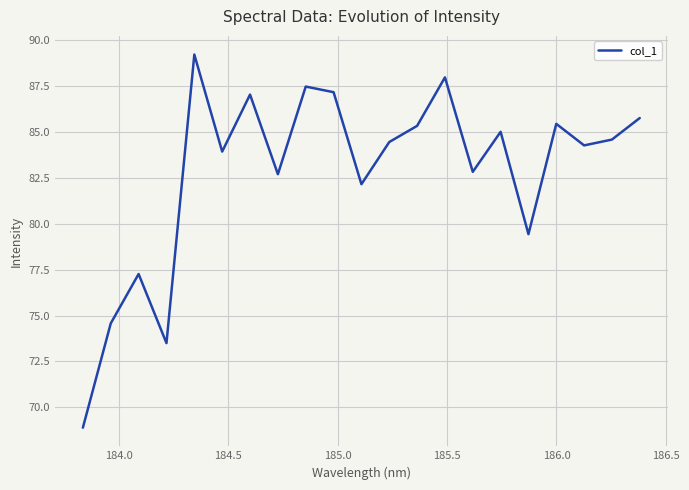

What is the maximum value shown in the chart?

89.2